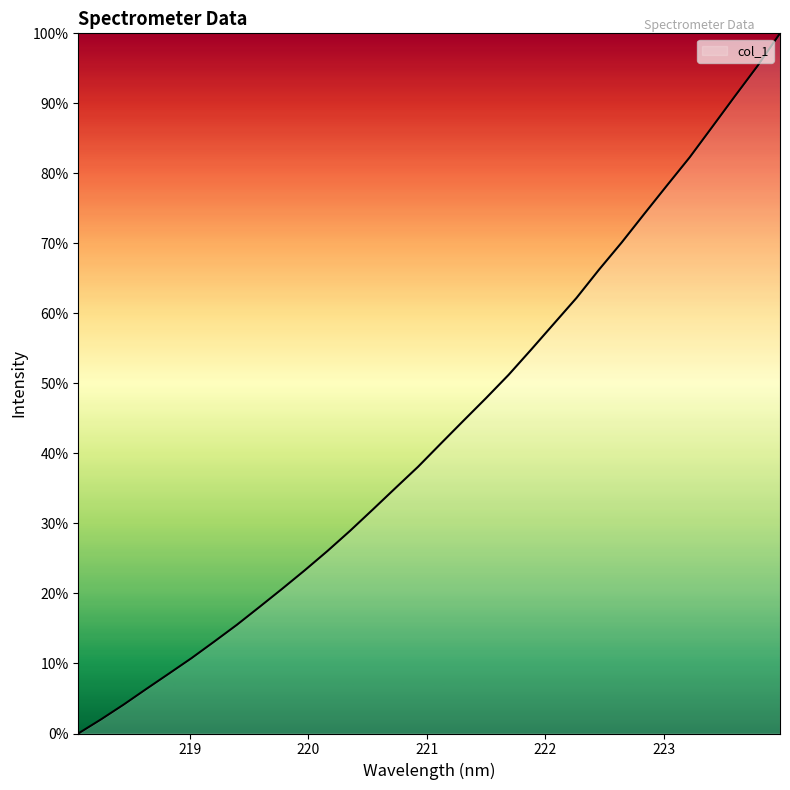

How many values exceed 41?

16